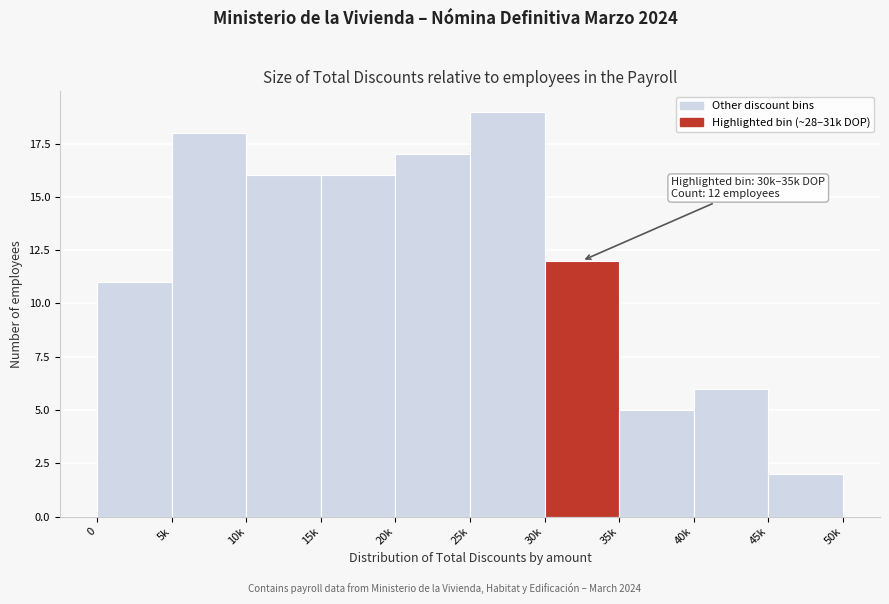

Reading right to left, what are all the values shown in this chart?

2	6	5	12	19	17	16	16	18	11